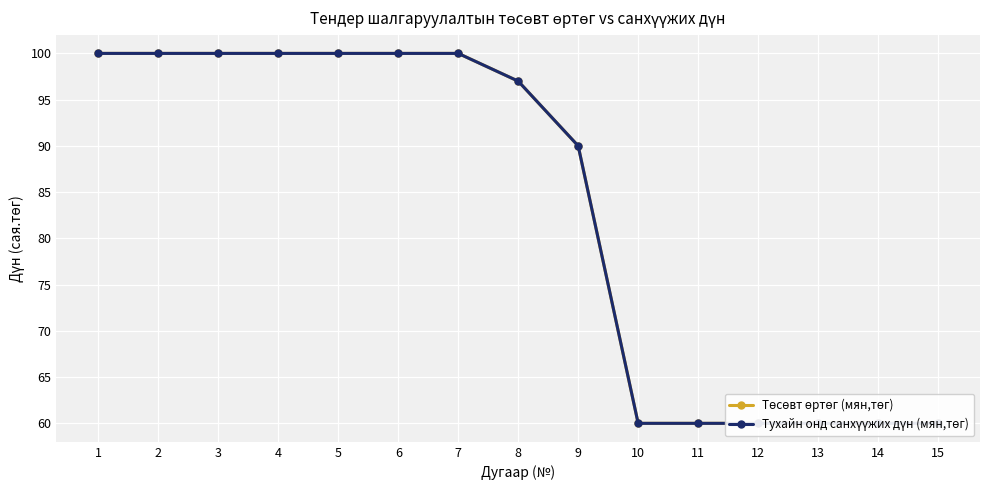

What is the approximate value of Төсөвт өртөг (мян,төг) at 8, to the nearest 10?

100